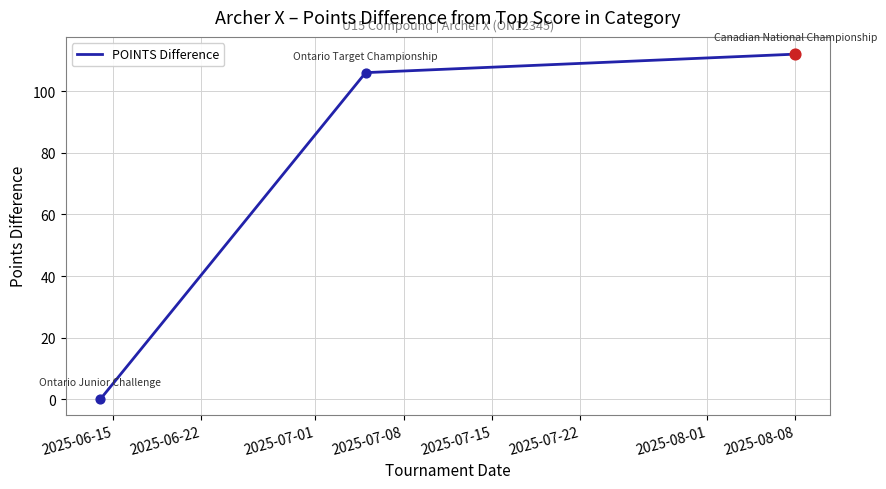

What is the maximum value shown in the chart?

112